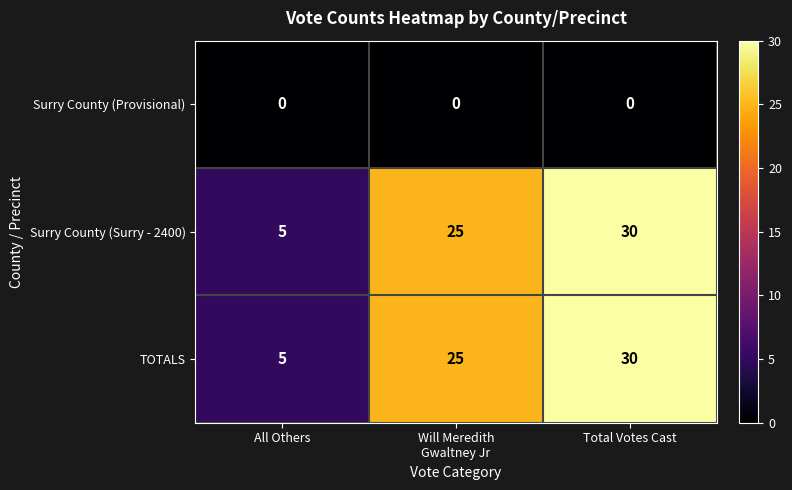

At how many categories does at least one series exceed 0?

3